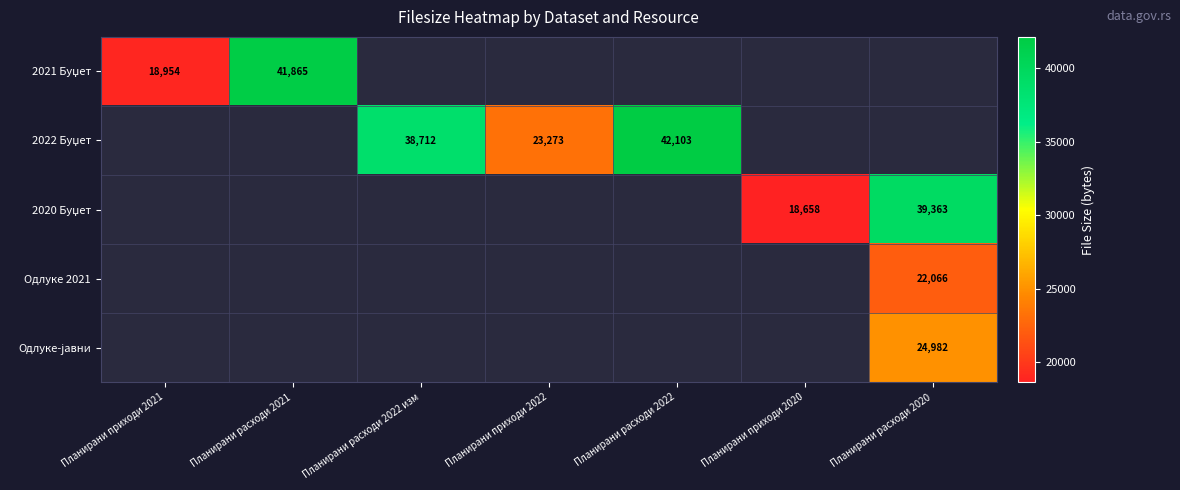

Is it true that Одлуке 2021 equals 4737 at Планирани расходи 2020?

False